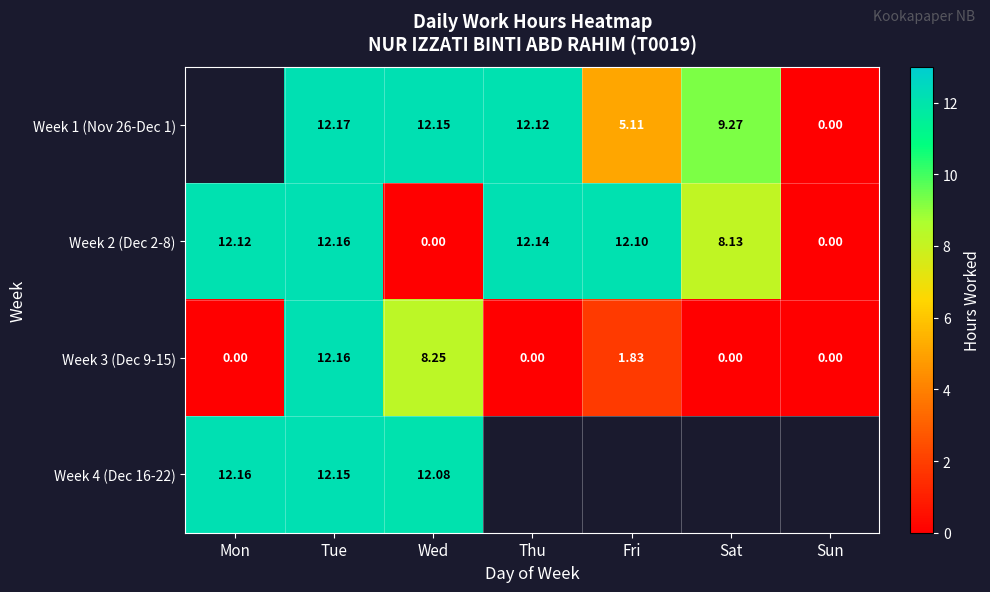

What is the average value of the Week 3 (Dec 9-15) series?

3.2